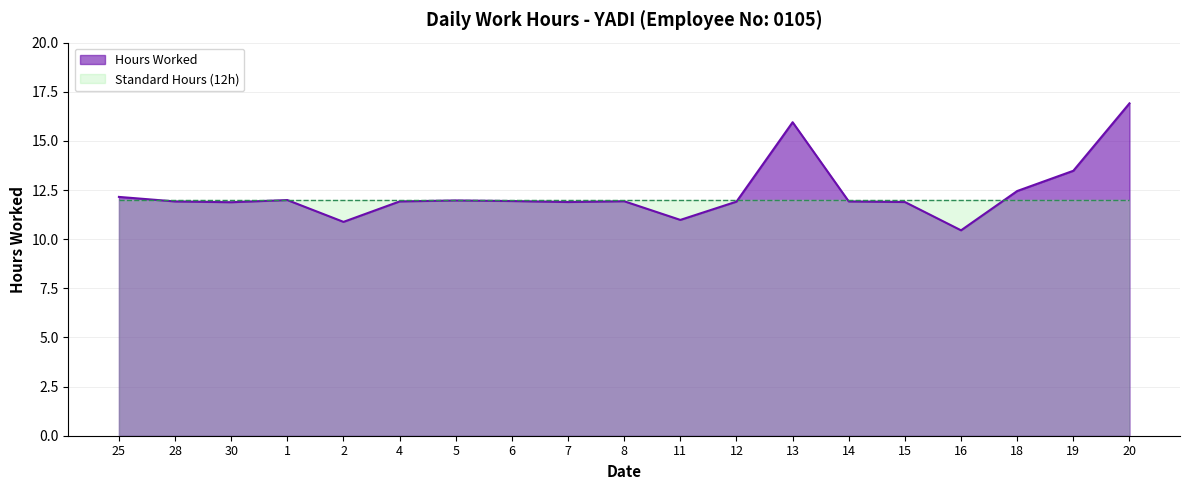

Does the chart display data point markers on the line(s)?

No